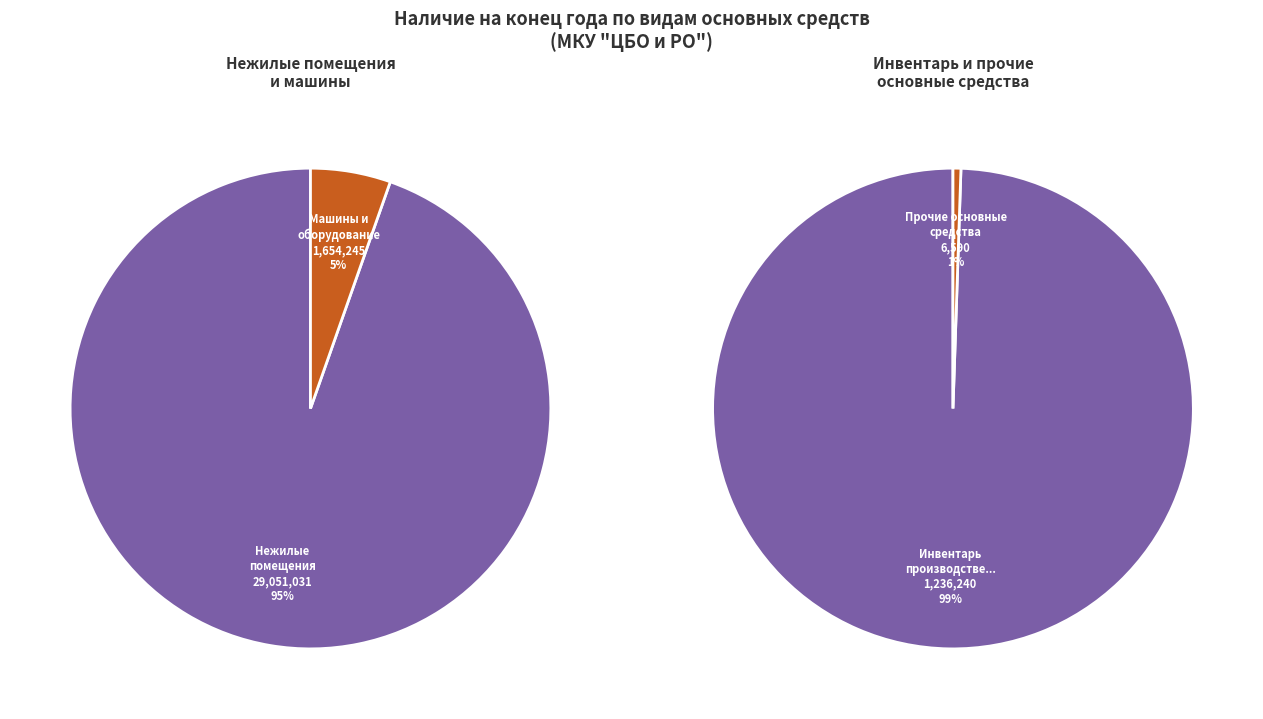

What portion of the pie excludes Нежилые помещения (здания и сооружения)?

9.1%